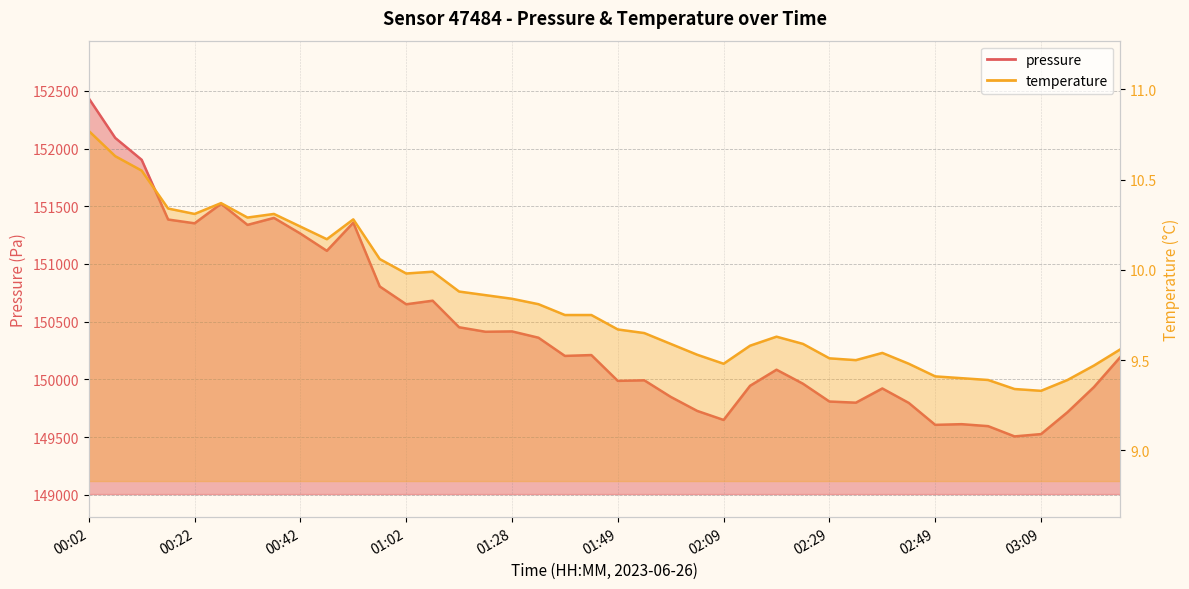

What is the average value of the temperature series?

9.8